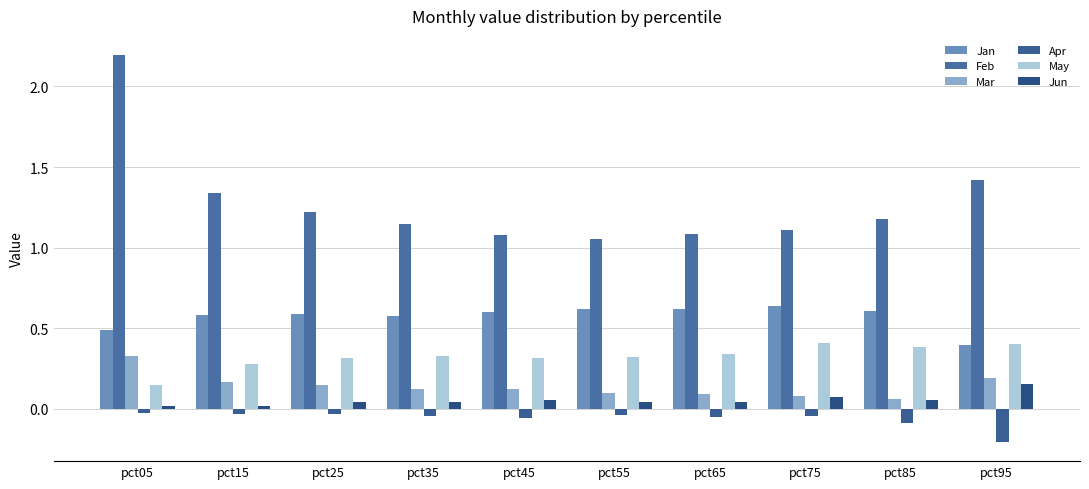

True or false: Jan has a value of 0.6 at pct35.

True